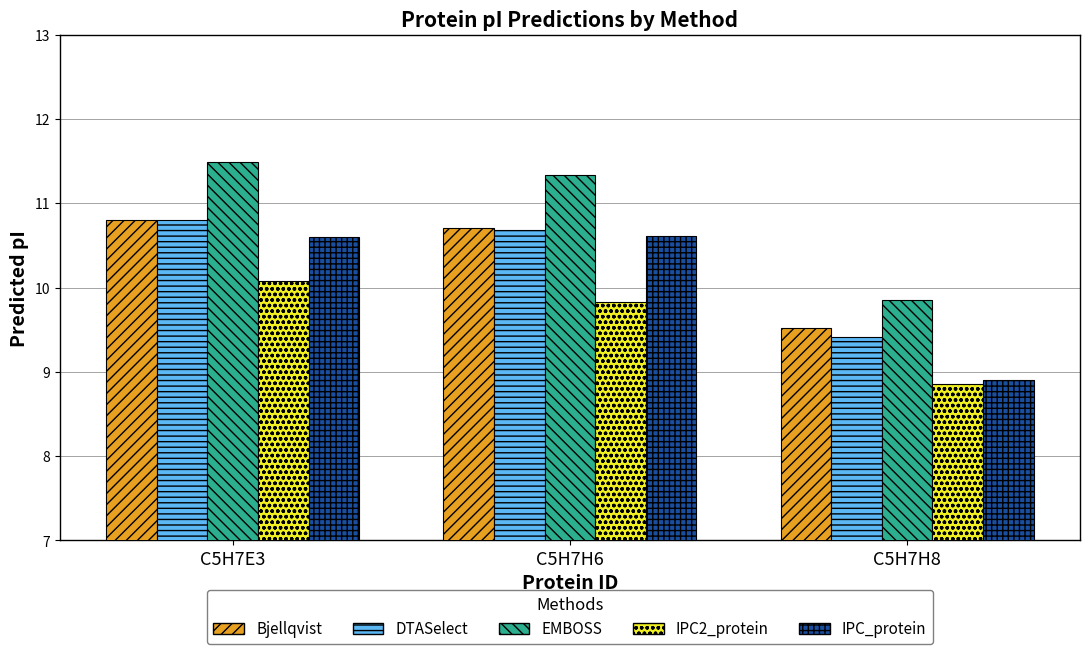

The Bjellqvist series shows 6.2 at C5H7H8. True or false?

False